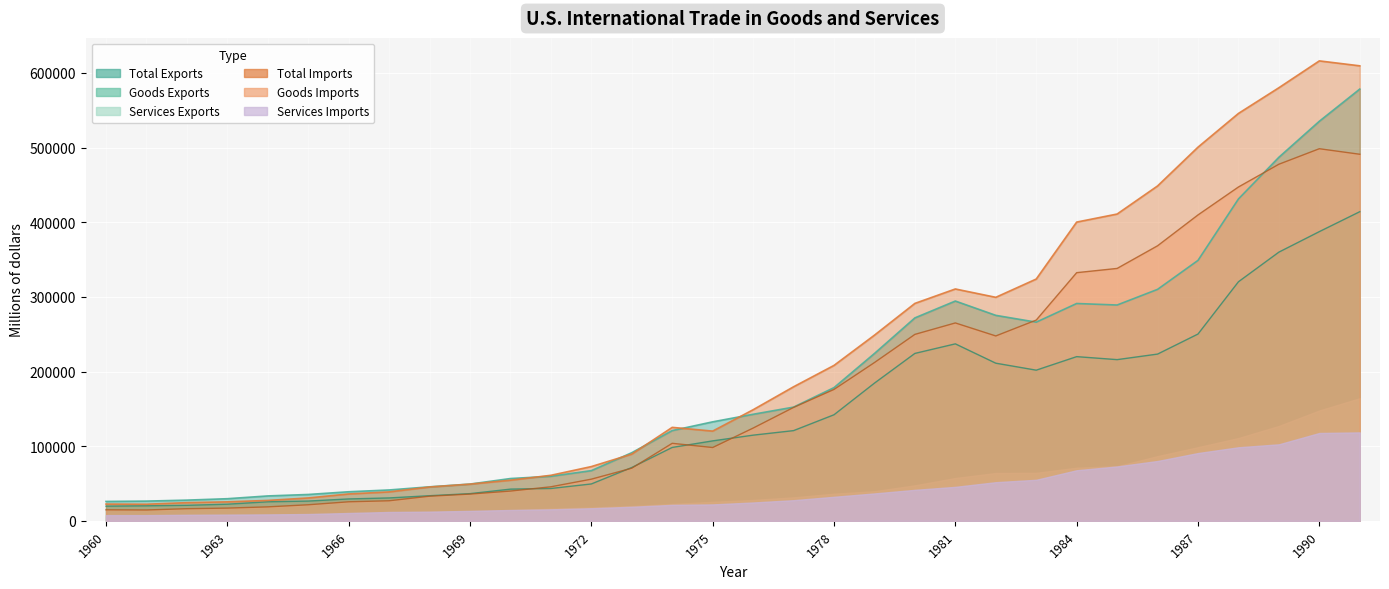

What is the average value of the Total Exports series?

186173